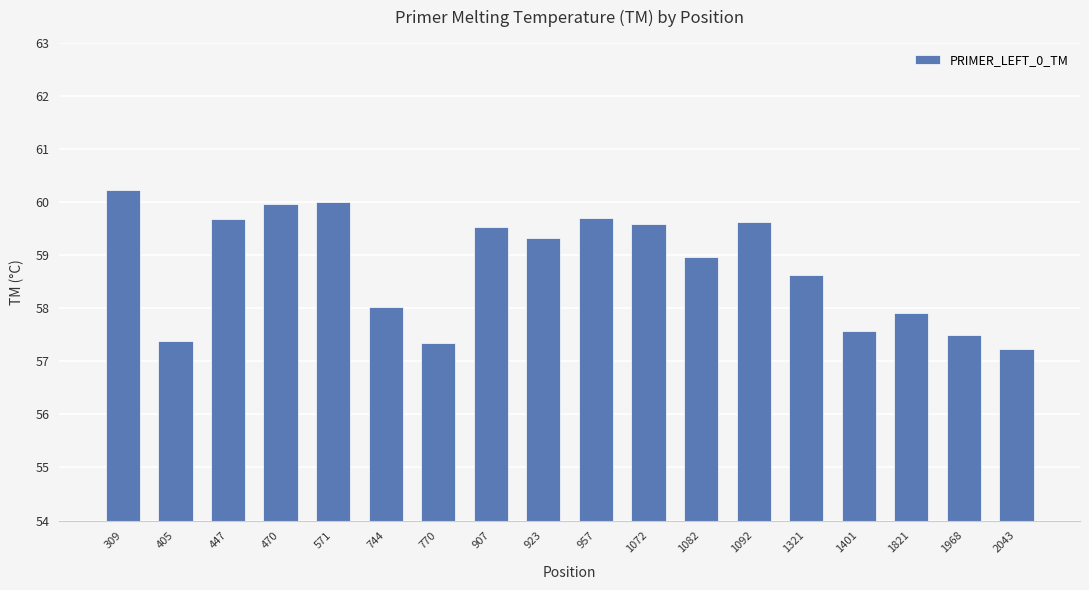

Which category has the highest value across all series?

309